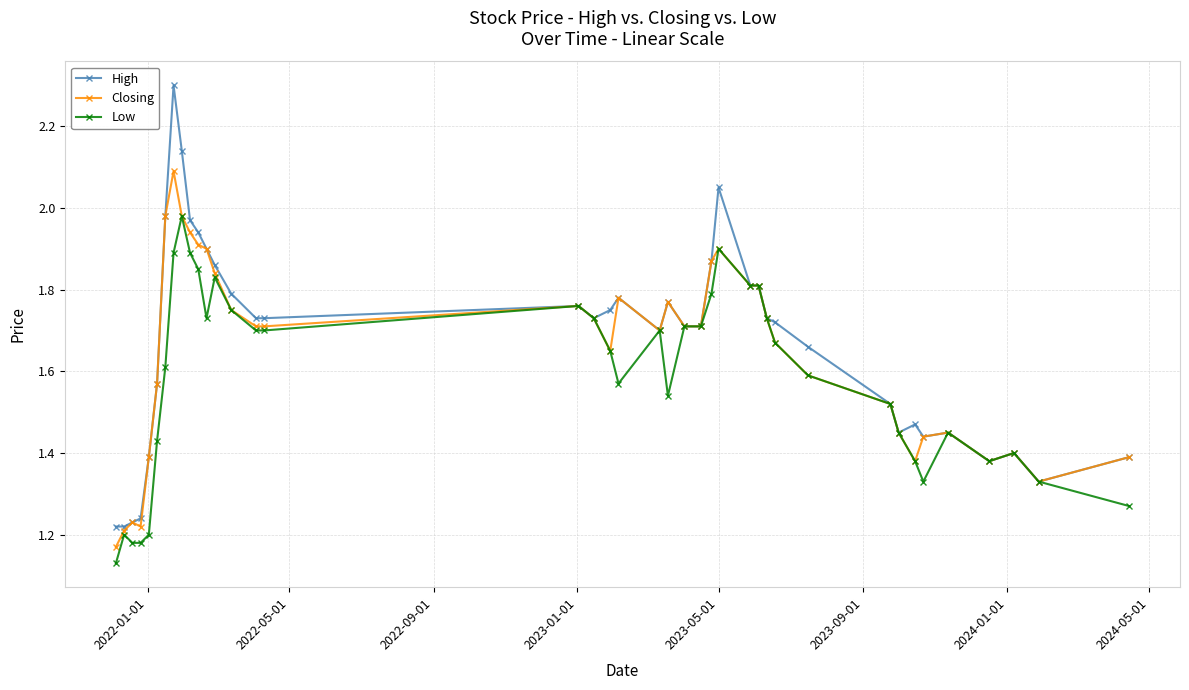

True or false: Closing has more than 1 interior local peaks.

True